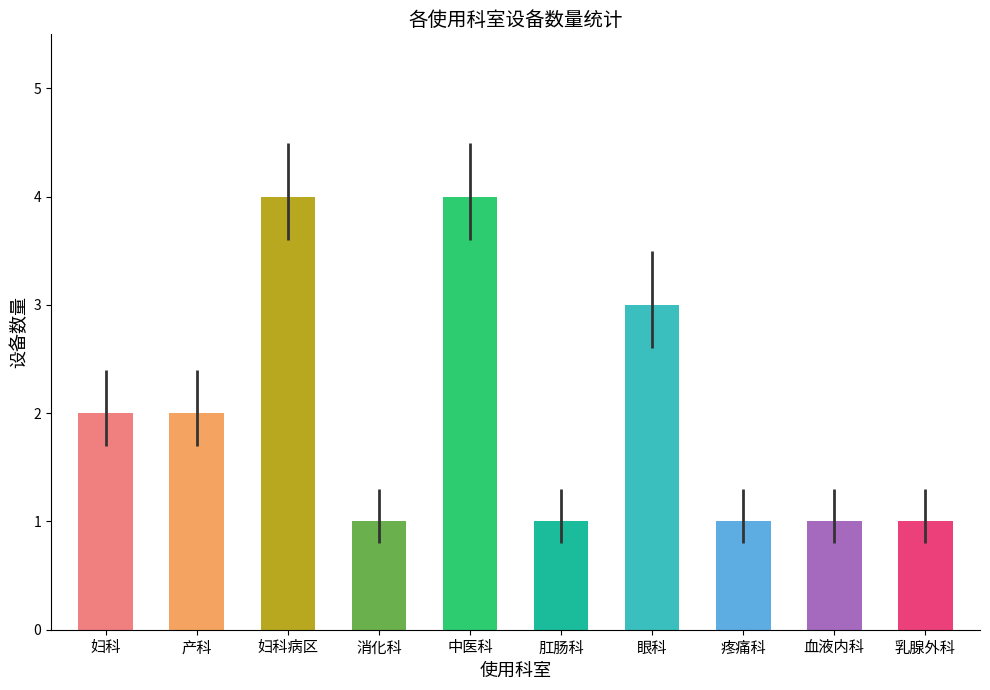

What is the sum of the values at 眼科 and 消化科?

4